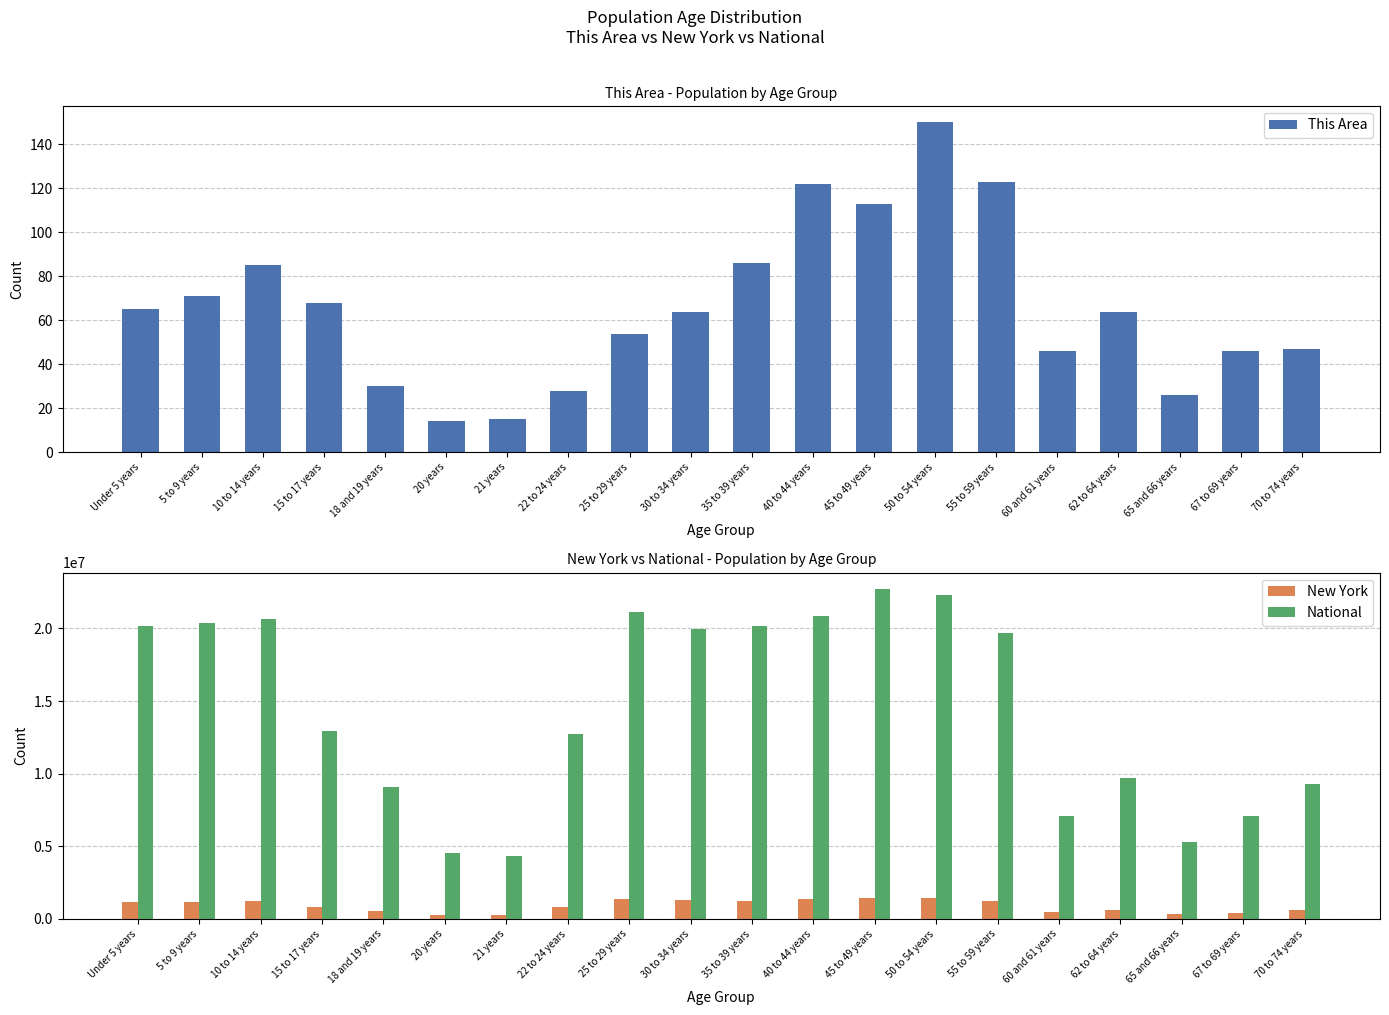

Reading left to right, transcribe all the data shown in this chart.

This Area: 65	71	85	68	30	14	15	28	54	64	86	122	113	150	123	46	64	26	46	47
New York: 1155822	1163955	1211456	793696	572582	293083	281596	836256	1380177	1279160	1254124	1355893	1458763	1419928	1237408	453993	612267	330160	443051	587391
National: 20201362	20348657	20677194	12954254	9086089	4519129	4354294	12712576	21101849	19962099	20179642	20890964	22708591	22298125	19664805	7113727	9704197	5319902	7115361	9278166